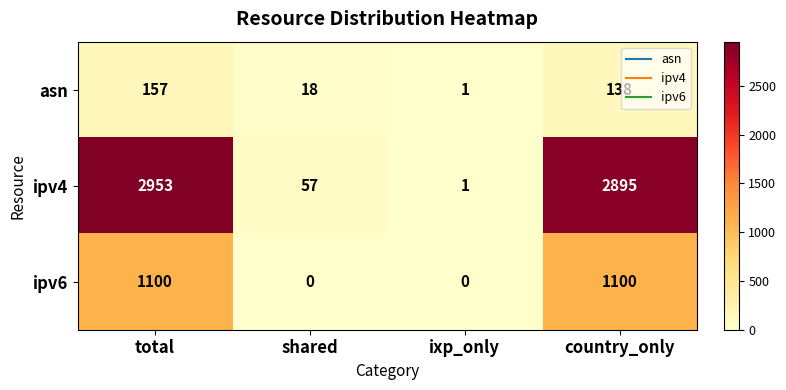

Reading left to right, extract all data points from this chart.

asn: total=157	shared=18	ixp_only=1	country_only=138
ipv4: total=2953	shared=57	ixp_only=1	country_only=2895
ipv6: total=1100	shared=0	ixp_only=0	country_only=1100